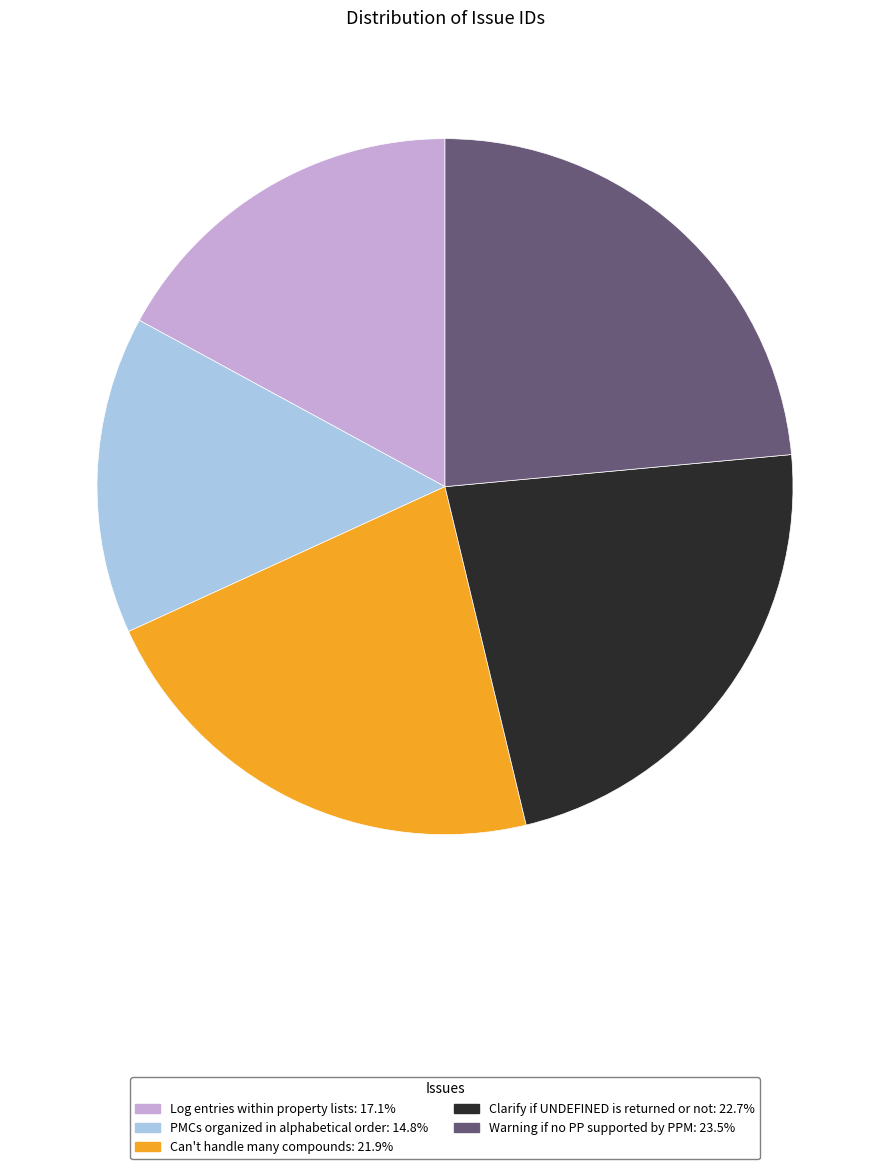

How many segments does this pie chart have?

5